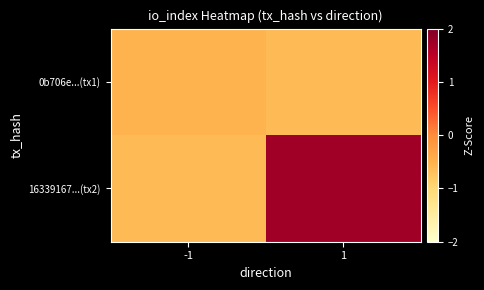

Rank the series at 1 from lowest to highest value.

0b706e...(tx1), 16339167...(tx2)